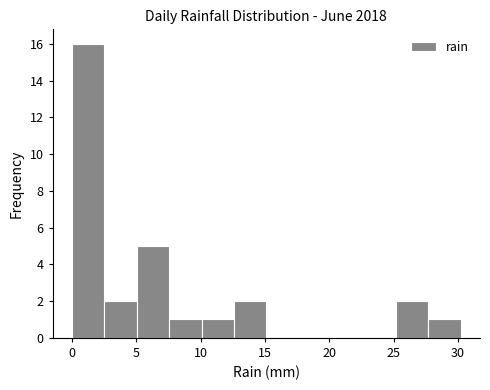

Which range on the x-axis has the tallest bar?

0.0 to 2.5